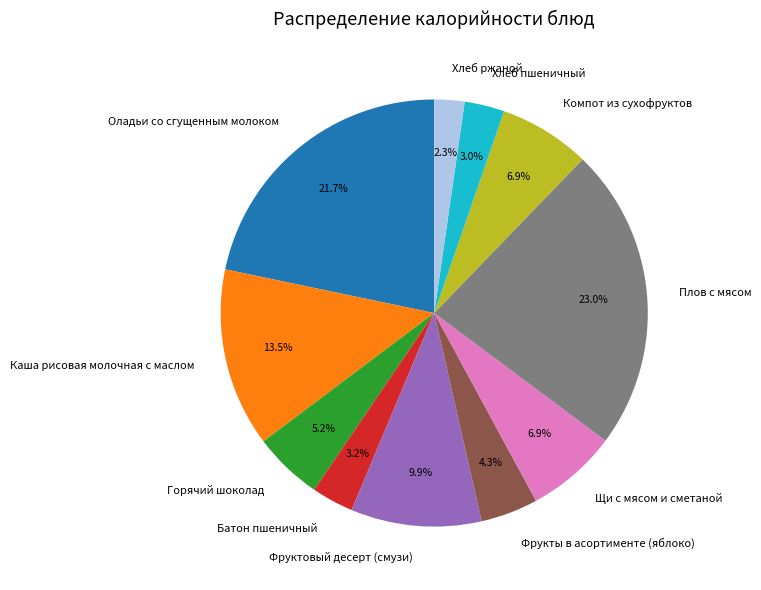

The Плов с мясом slice represents 8% of the pie. True or false?

False